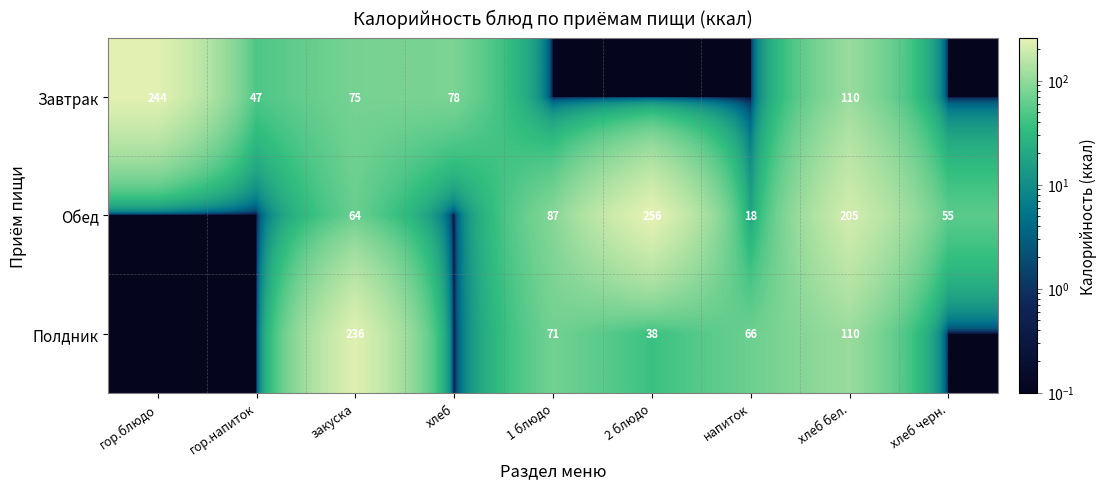

True or false: Завтрак has a value of 47.0 at гор.напиток.

True